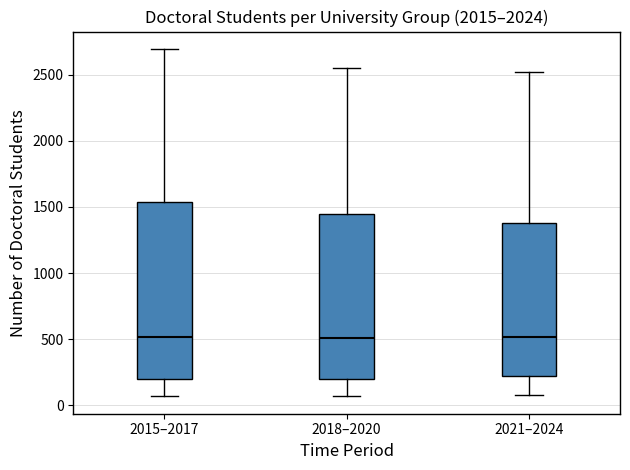

Which box is the tallest, from its lower edge to its upper edge?

2015–2017